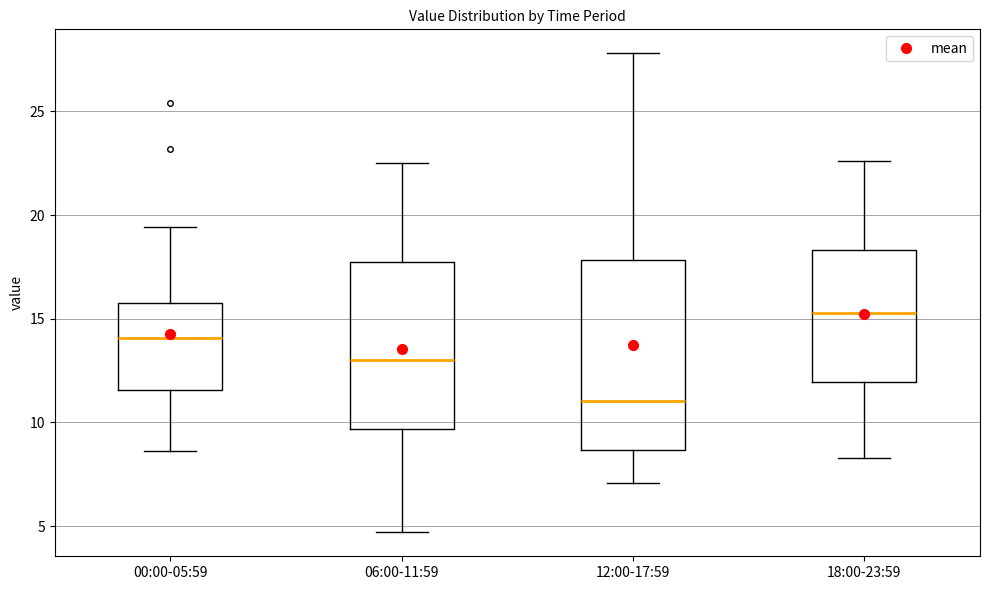

Where does the lower whisker of the box for 00:00-05:59 end on the y-axis? The values are not printed on the chart, so give them approximately, as read against the axis.

8.5